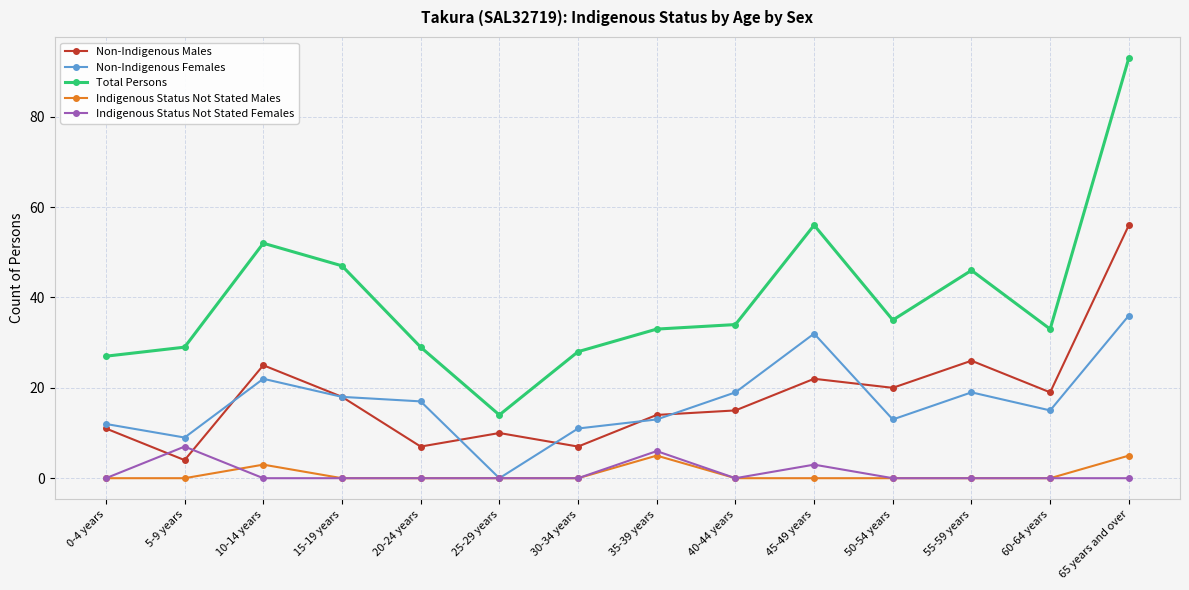

Where is the first local maximum for Indigenous Status Not Stated Females?

5-9 years